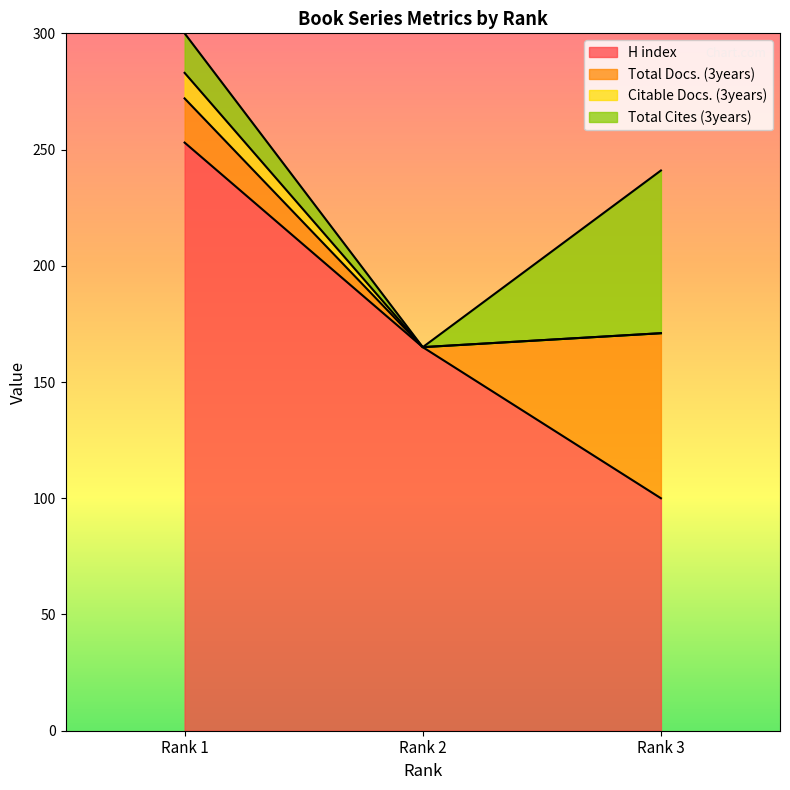

Reading left to right, list the values for the H index series.

Rank 1=253	Rank 2=165	Rank 3=100